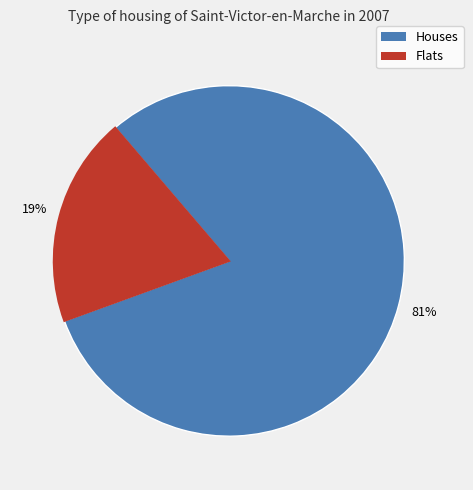

To the nearest percent, what is the combined percentage of Houses and Flats?

100%